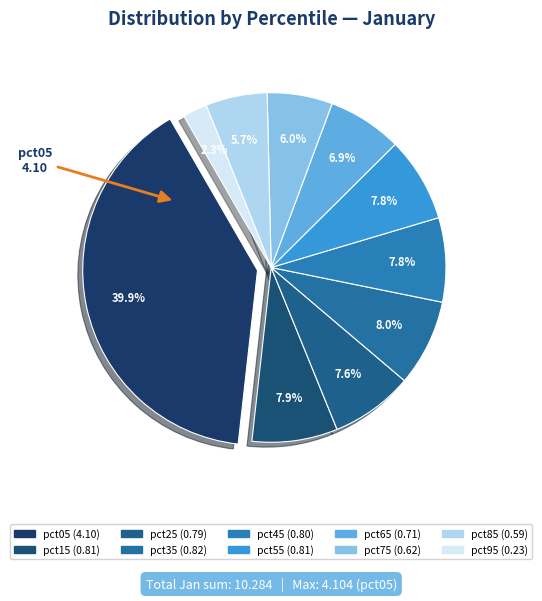

To the nearest percent, what percentage of the pie is pct25?

8%